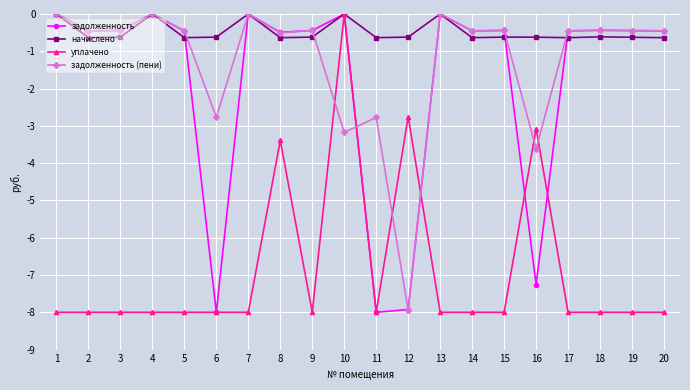

Is it true that уплачено equals -8.0 at 9?

True